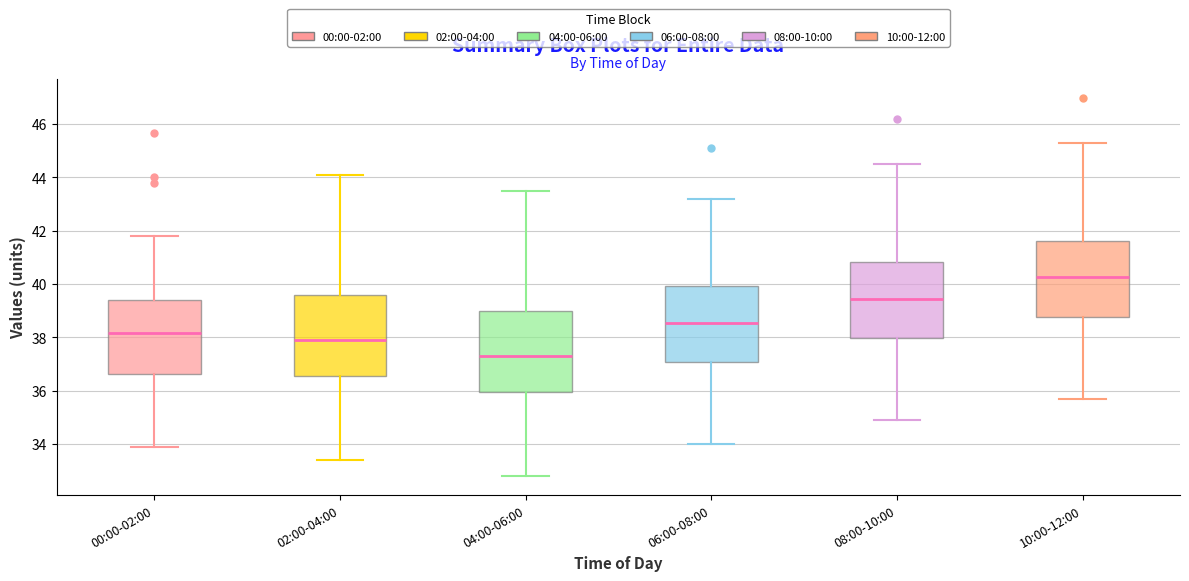

Reading left to right, transcribe this box plot: for each box, give where its median line is, the range the box spans, and where its two whiskers end, as read against the y-axis. The values are not printed on the chart, so give them approximately, as read against the axis.

00:00-02:00: median 38.2, box 36.6 to 39.4, whiskers 33.8 to 41.8
02:00-04:00: median 38.0, box 36.6 to 39.6, whiskers 33.4 to 44.2
04:00-06:00: median 37.4, box 36.0 to 39.0, whiskers 32.8 to 43.6
06:00-08:00: median 38.6, box 37.0 to 40.0, whiskers 34.0 to 43.2
08:00-10:00: median 39.4, box 38.0 to 40.8, whiskers 35.0 to 44.6
10:00-12:00: median 40.2, box 38.8 to 41.6, whiskers 35.8 to 45.4